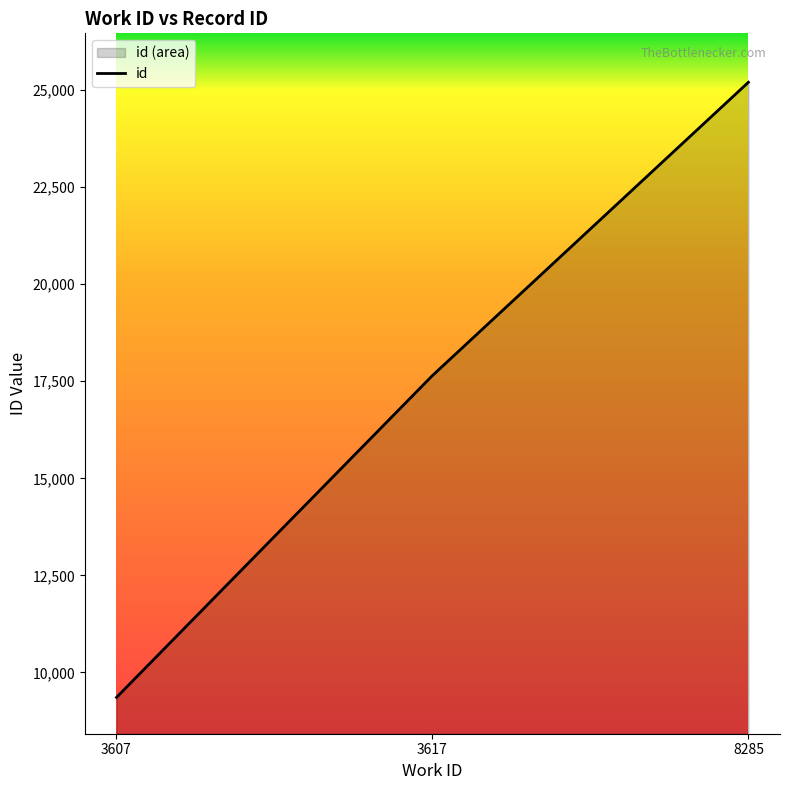

True or false: the data has more than 2 interior local peaks.

False